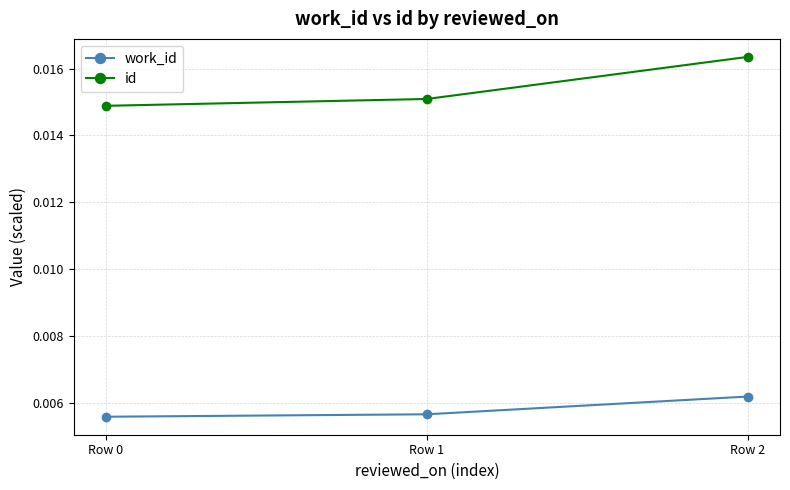

At which label does id reach its peak?

Row 2